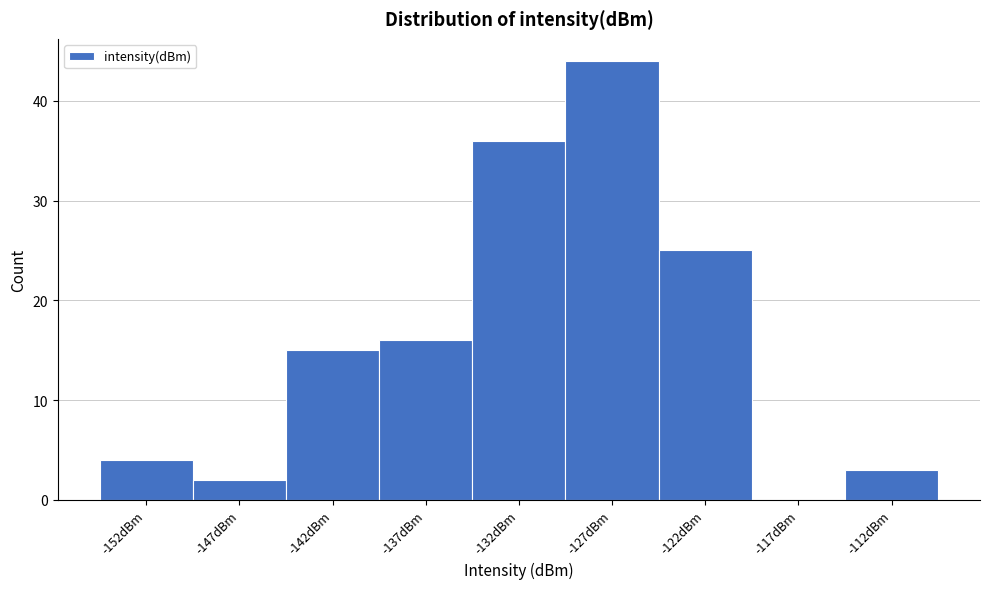

Reading left to right, what are all the values shown in this chart?

-152dBm=4	-147dBm=2	-142dBm=15	-137dBm=16	-132dBm=36	-127dBm=44	-122dBm=25	-117dBm=0	-112dBm=3